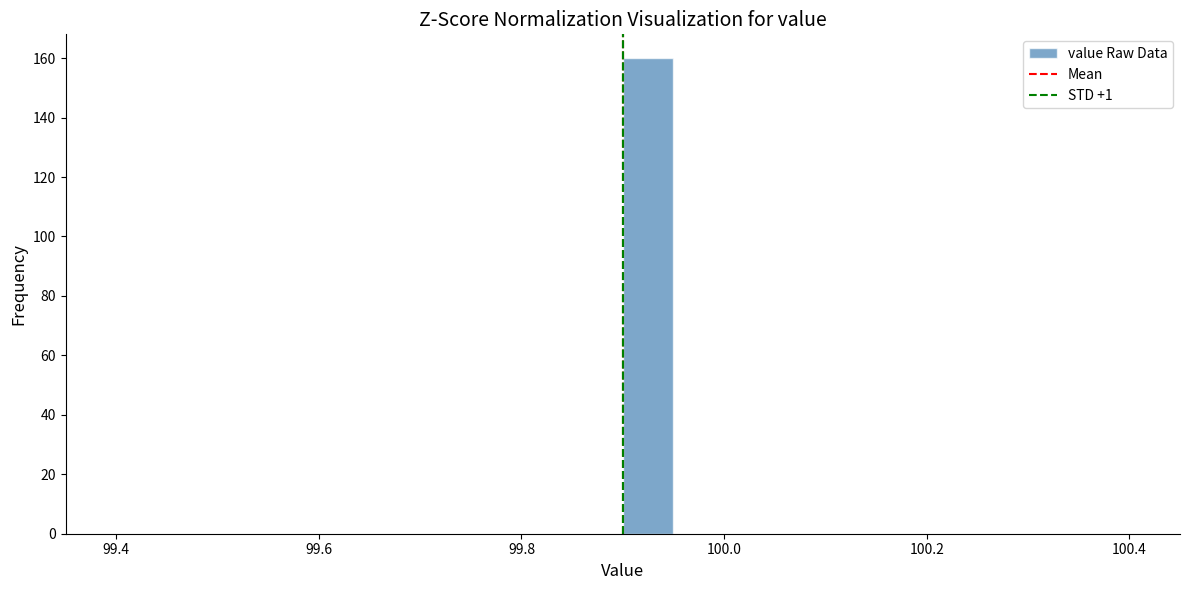

Around what value on the x-axis is the tallest bar? Give the approximate position of its centre, as read against the axis.

99.92